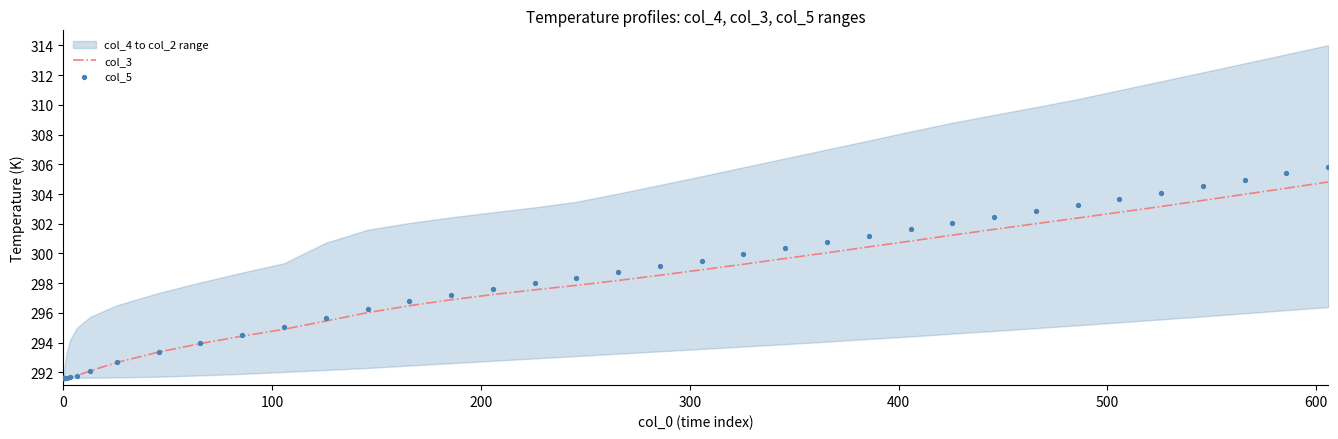

What are all the series names shown in the legend?

col_3, col_5